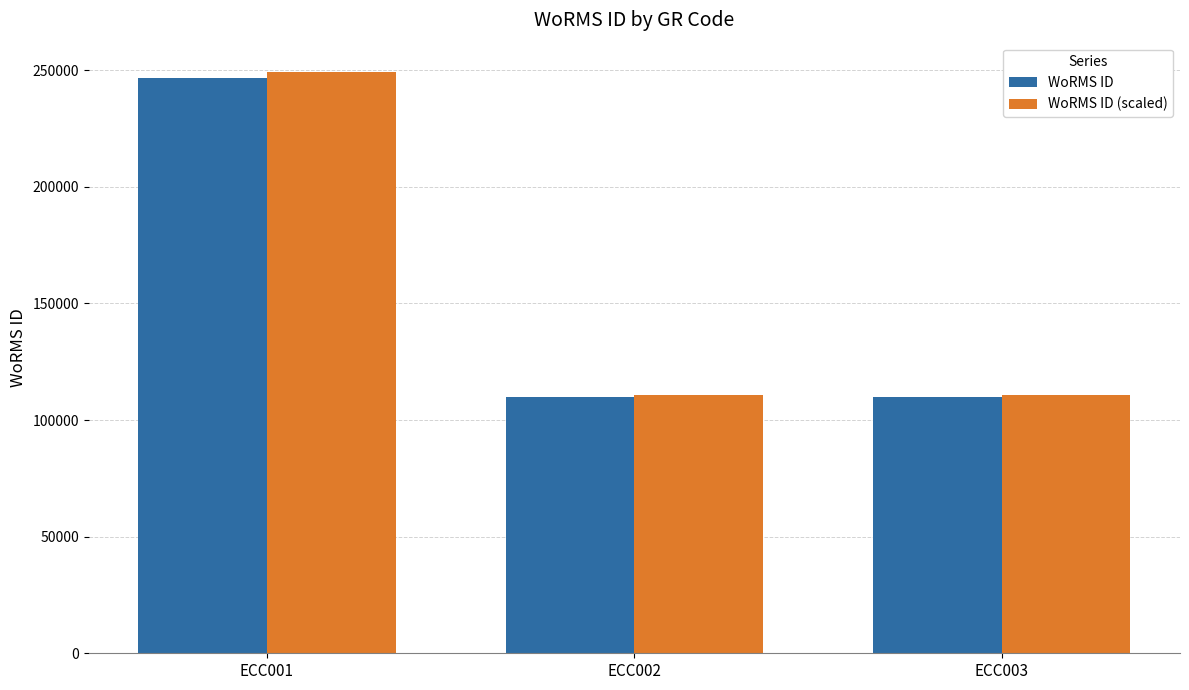

The WoRMS ID series shows 109711.0 at ECC002. True or false?

True